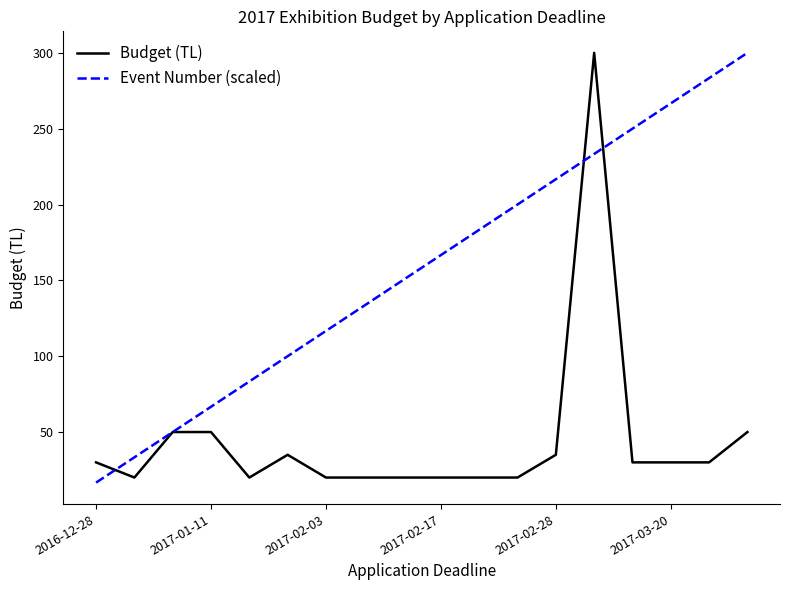

What is the difference between the maximum and second lowest values in the Budget (TL) series?

280.0